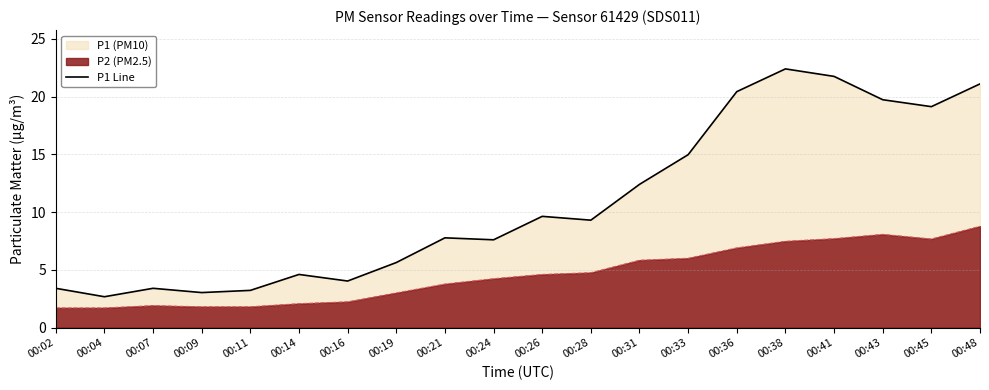

Reading left to right, list all the values displayed in this chart.

3.4	2.7	3.4	3.0	3.2	4.6	4.0	5.6	7.8	7.6	9.6	9.3	12.4	15.0	20.4	22.4	21.8	19.7	19.1	21.1